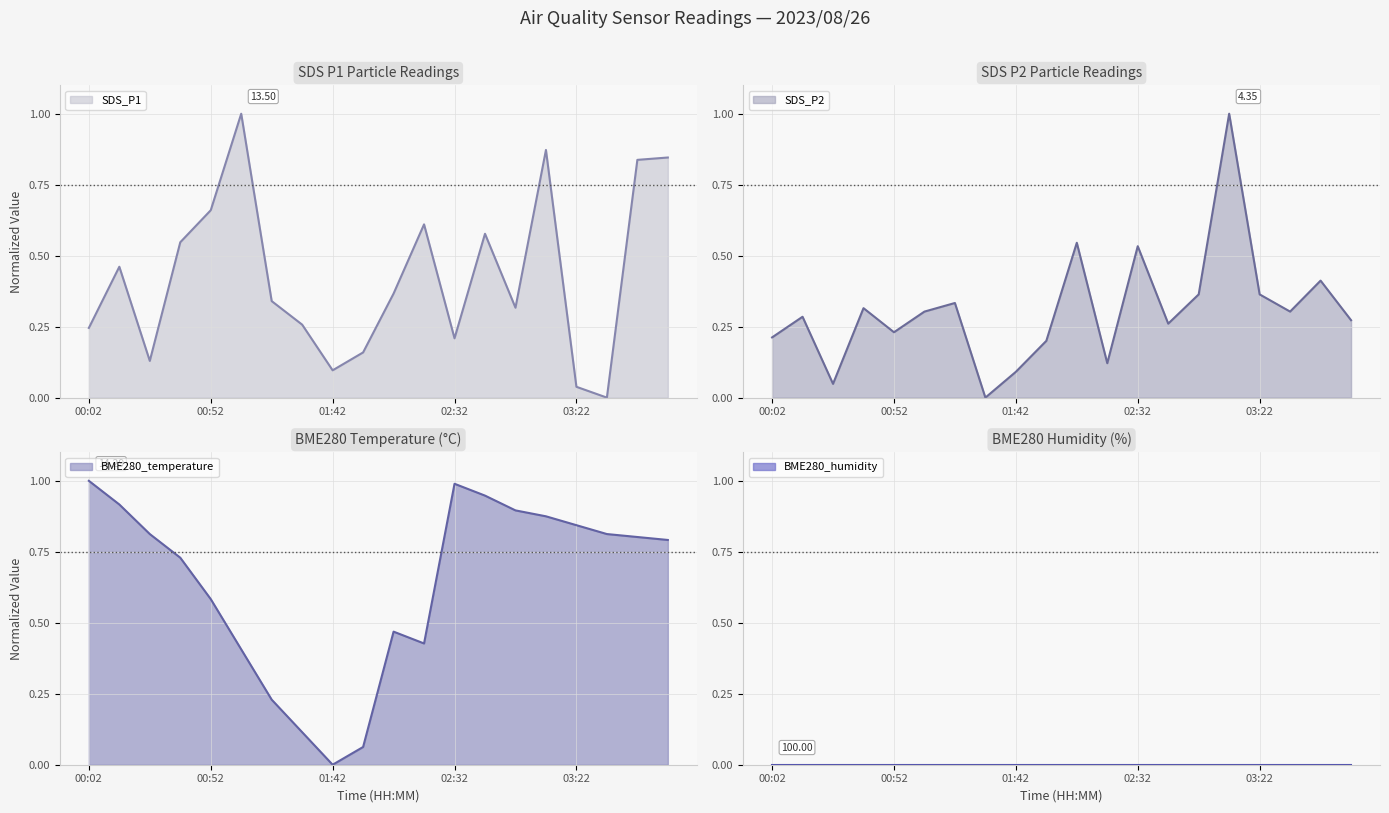

What is the difference between the second highest and minimum values in the BME280_temperature series?

1.0